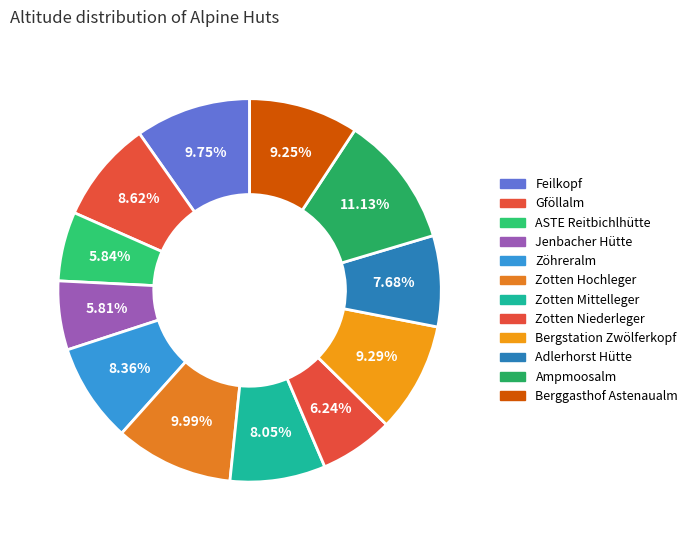

Is it true that Zotten Mittelleger is 8% of the pie?

True